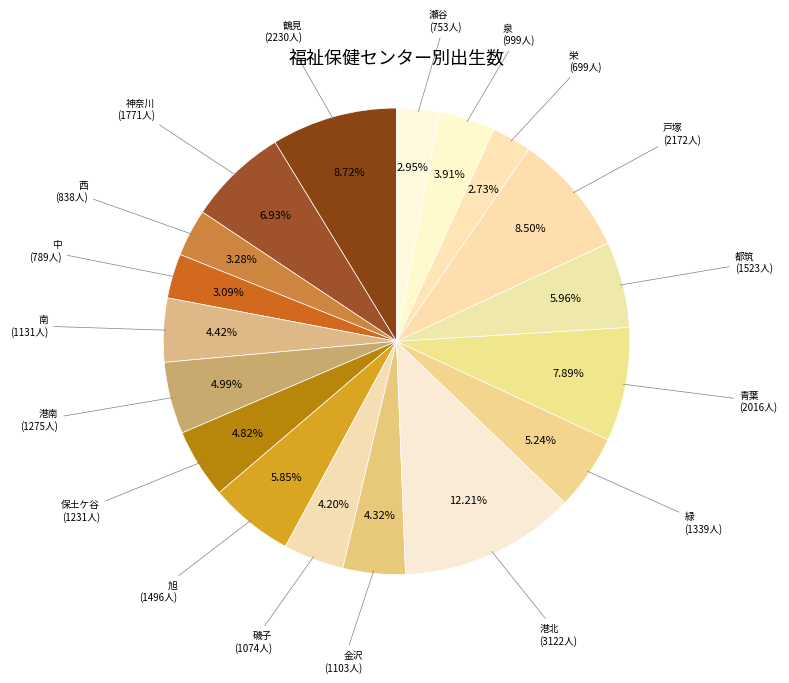

Count the number of slices in the pie.

18